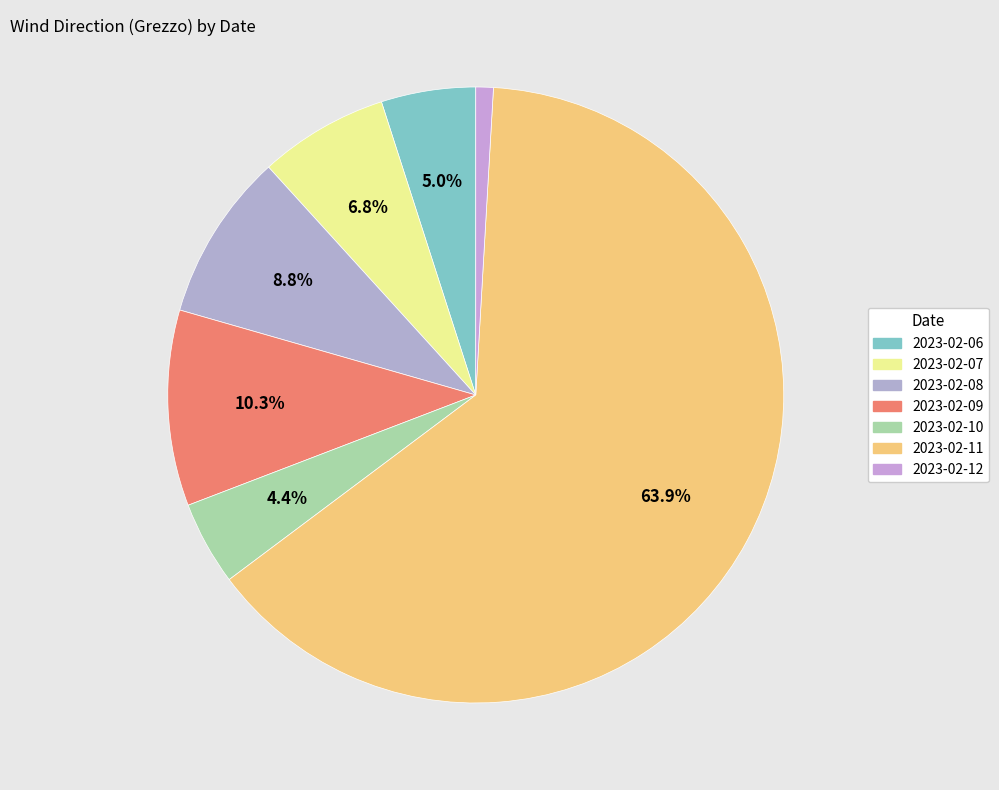

Does 2023-02-11 account for over 50% of the chart?

Yes